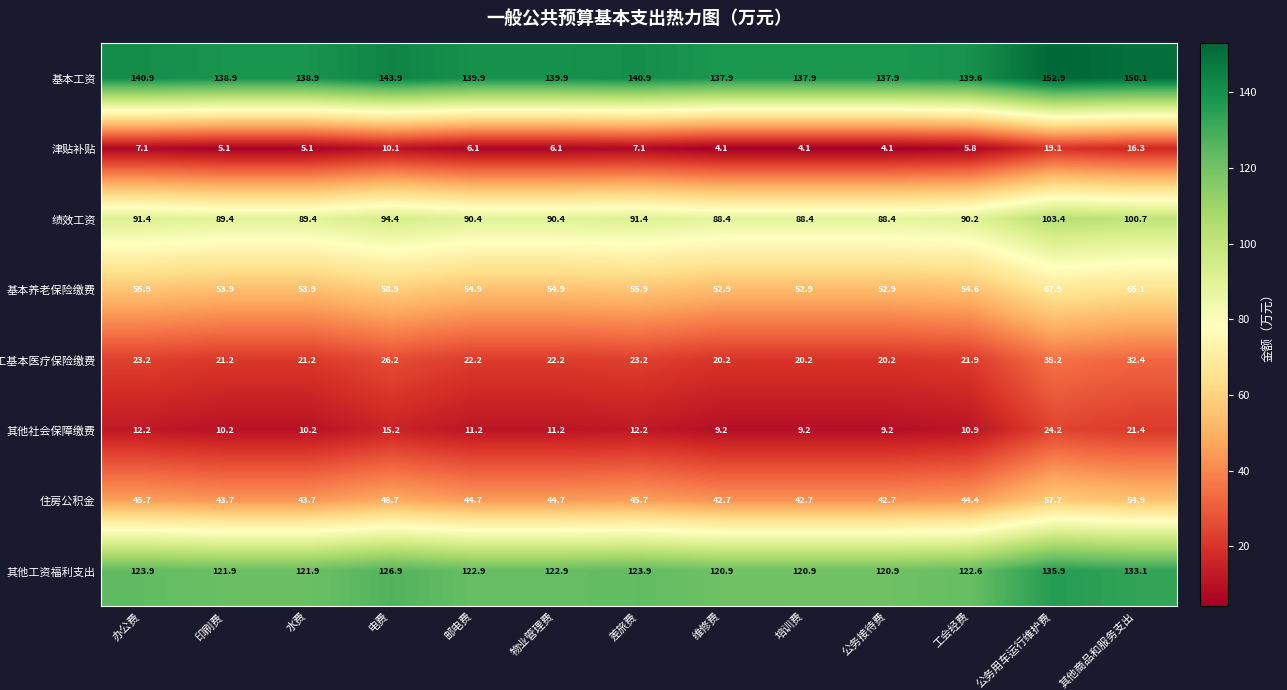

Which series has the largest total across all categories?

基本工资